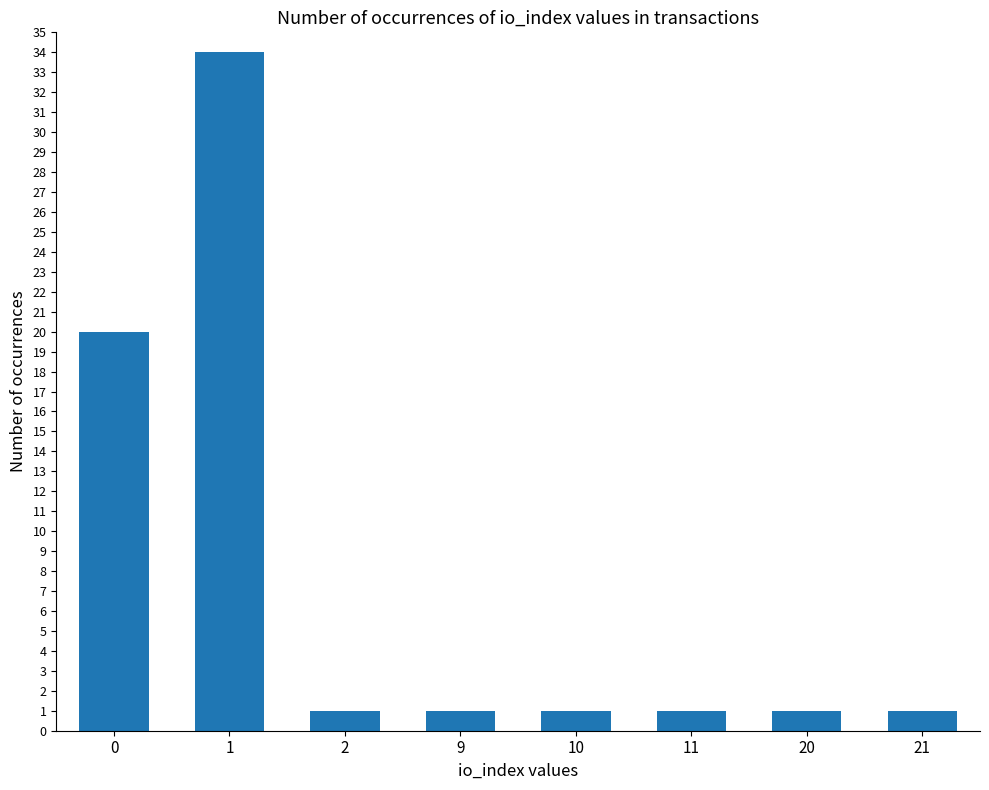

What is the smallest value displayed?

1